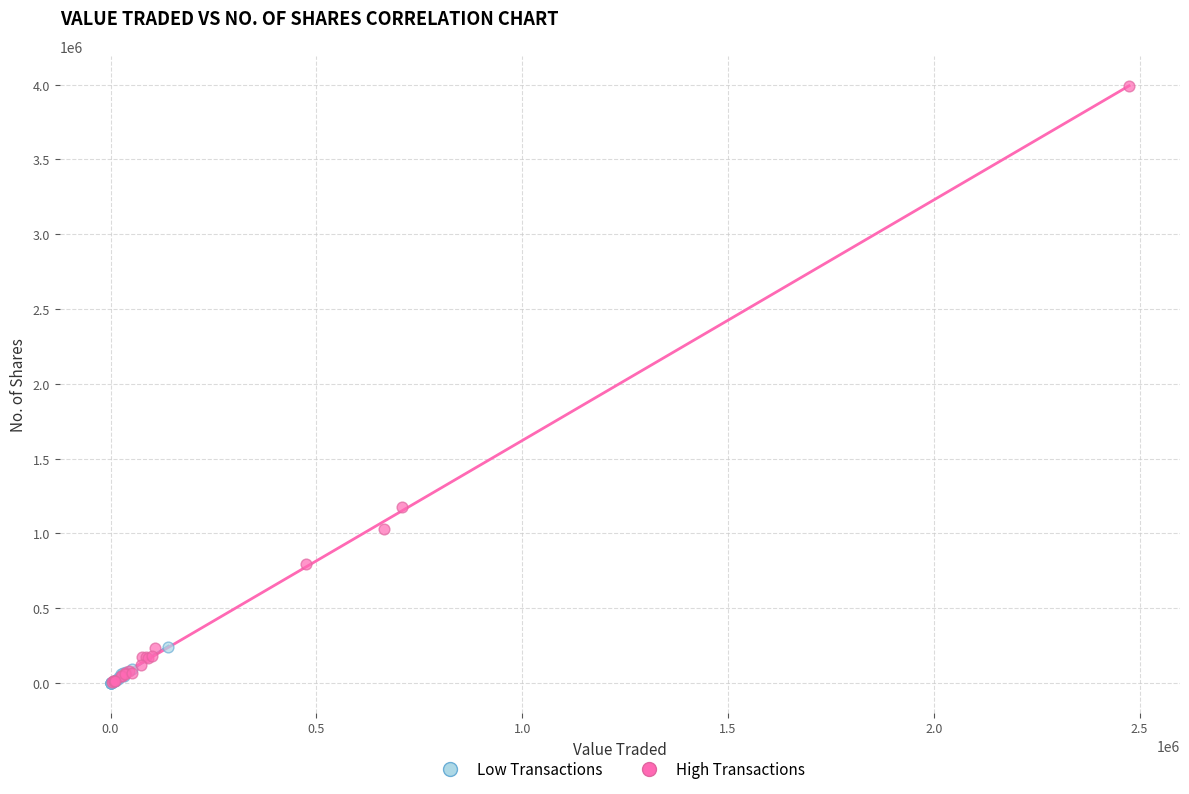

Which series reaches the maximum Y coordinate?

High Transactions